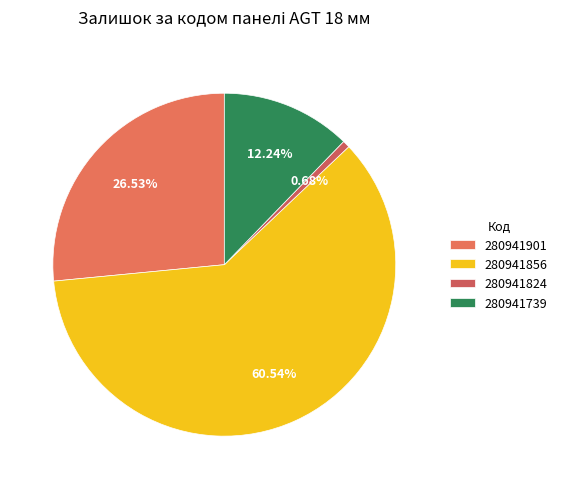

Count the number of slices in the pie.

4